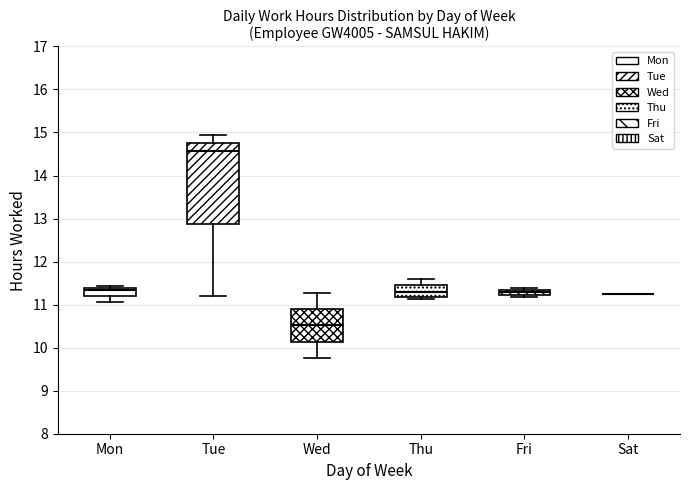

Where is the upper edge of the box for Wed on the y-axis? The values are not printed on the chart, so give them approximately, as read against the axis.

10.9